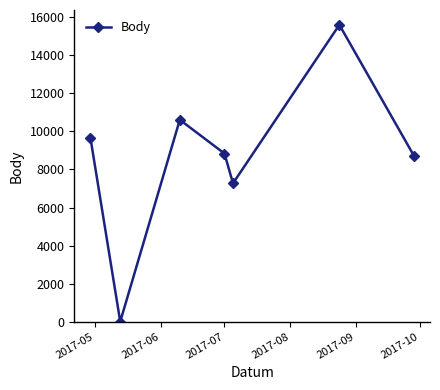

What is the sum of all values?

60714